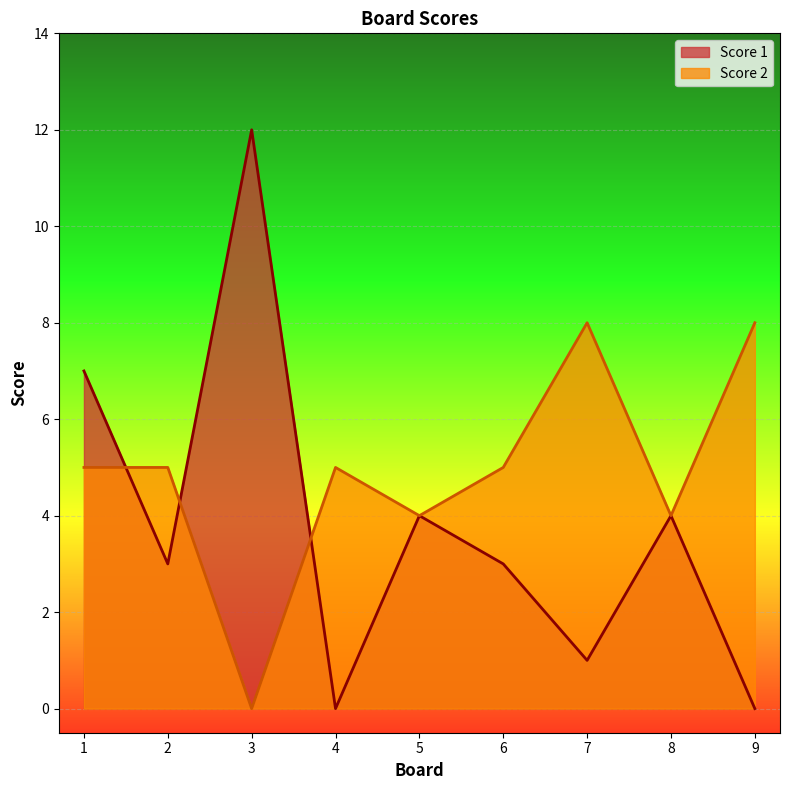

How many lines are shown in the chart?

2